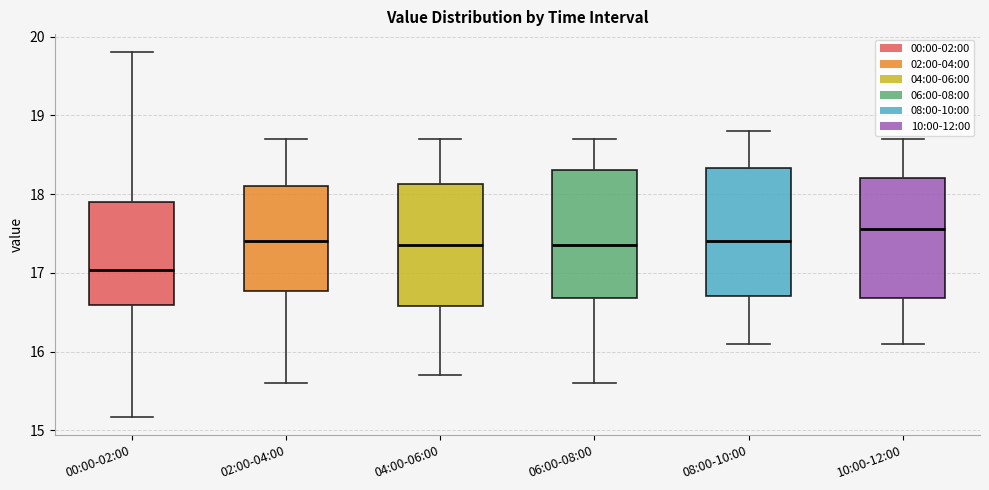

Reading left to right, read every box against the y-axis: the position of its median line, the range the box covers, and the ends of its whiskers. The values are not printed on the chart, so give them approximately, as read against the axis.

00:00-02:00: median 17.0, box 16.6 to 17.9, whiskers 15.2 to 19.8
02:00-04:00: median 17.4, box 16.8 to 18.1, whiskers 15.6 to 18.7
04:00-06:00: median 17.4, box 16.6 to 18.1, whiskers 15.7 to 18.7
06:00-08:00: median 17.4, box 16.7 to 18.3, whiskers 15.6 to 18.7
08:00-10:00: median 17.4, box 16.7 to 18.3, whiskers 16.1 to 18.8
10:00-12:00: median 17.6, box 16.7 to 18.2, whiskers 16.1 to 18.7